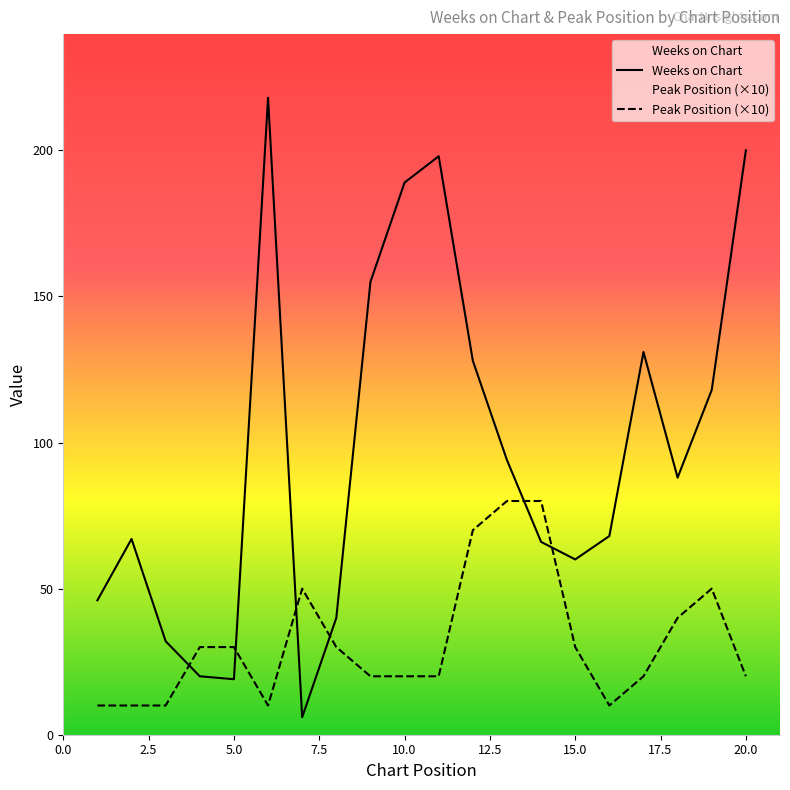

True or false: Weeks on Chart and Peak Position (×10) intersect in this chart.

True